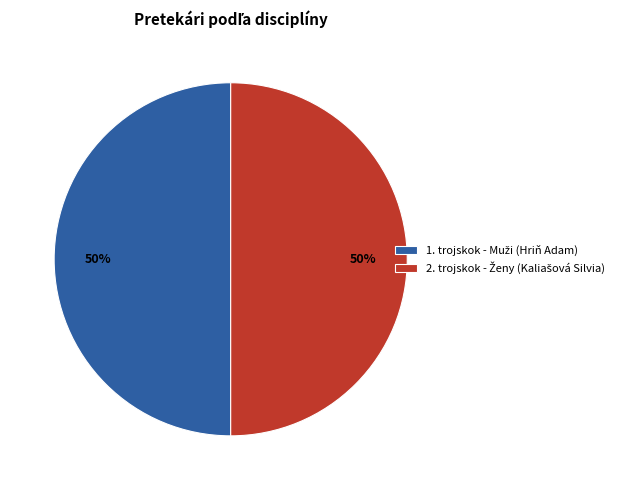

To the nearest percent, what is the average slice percentage?

50%